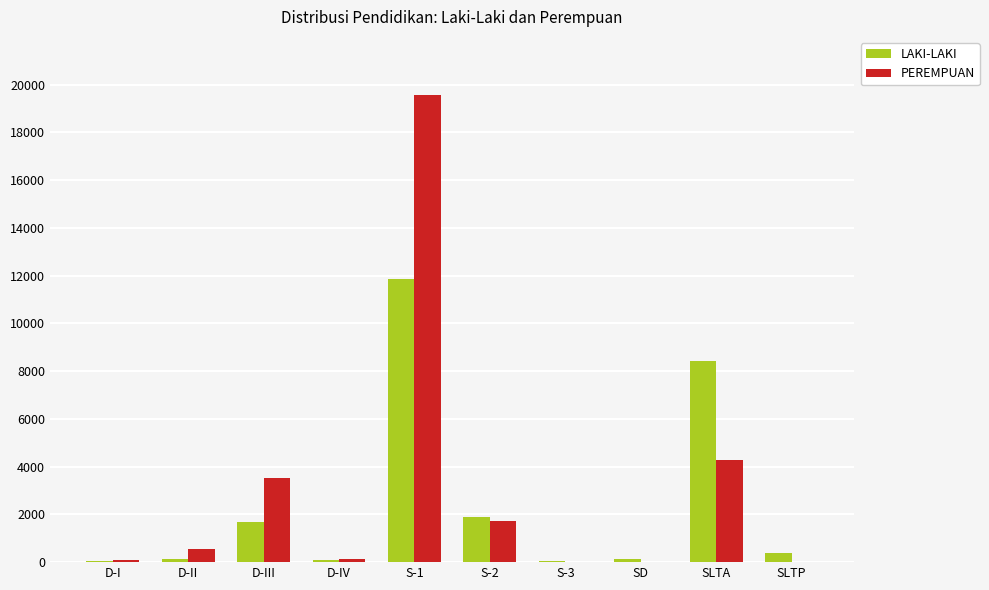

The PEREMPUAN series shows 19571 at S-1. True or false?

True